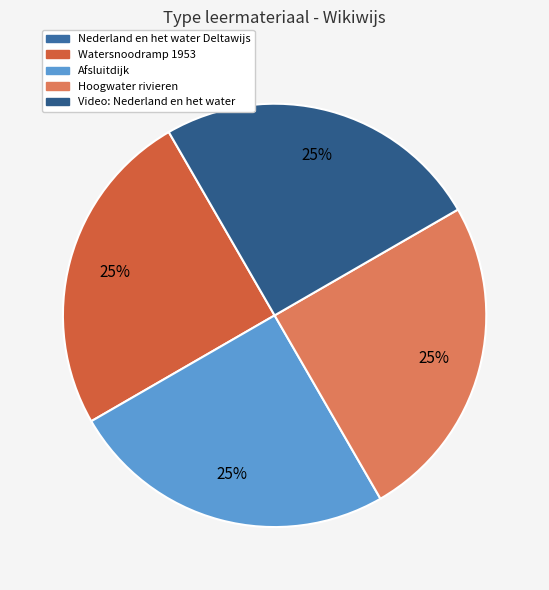

Which category has the smallest portion of the pie?

Nederland en het water Deltawijs